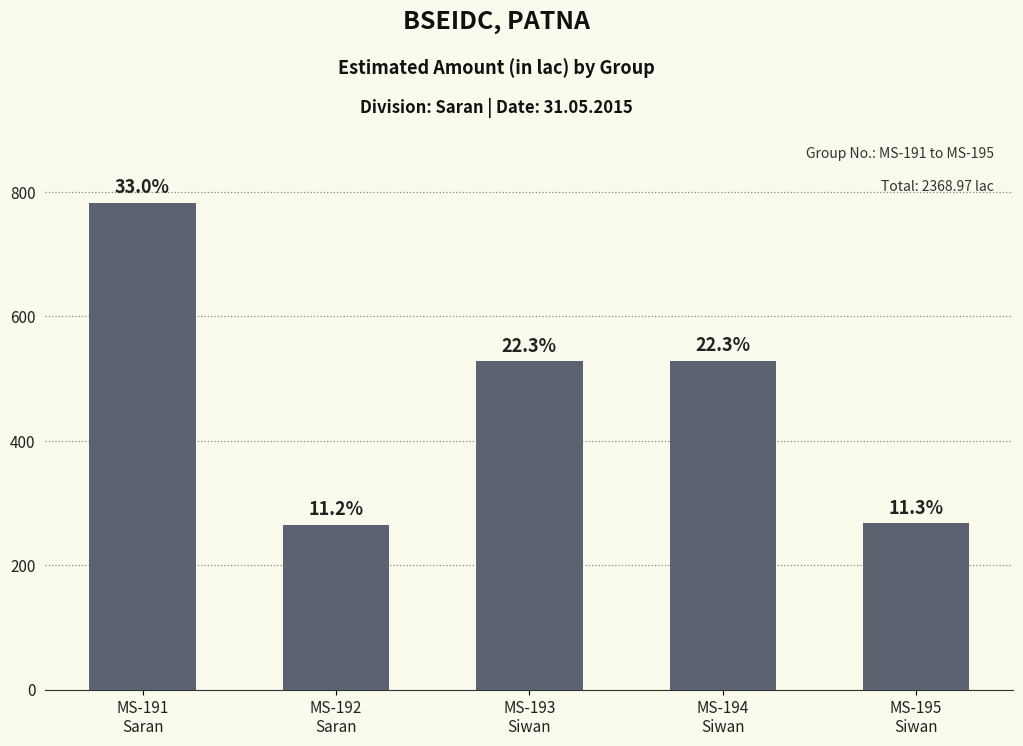

How many bars are there in total?

5